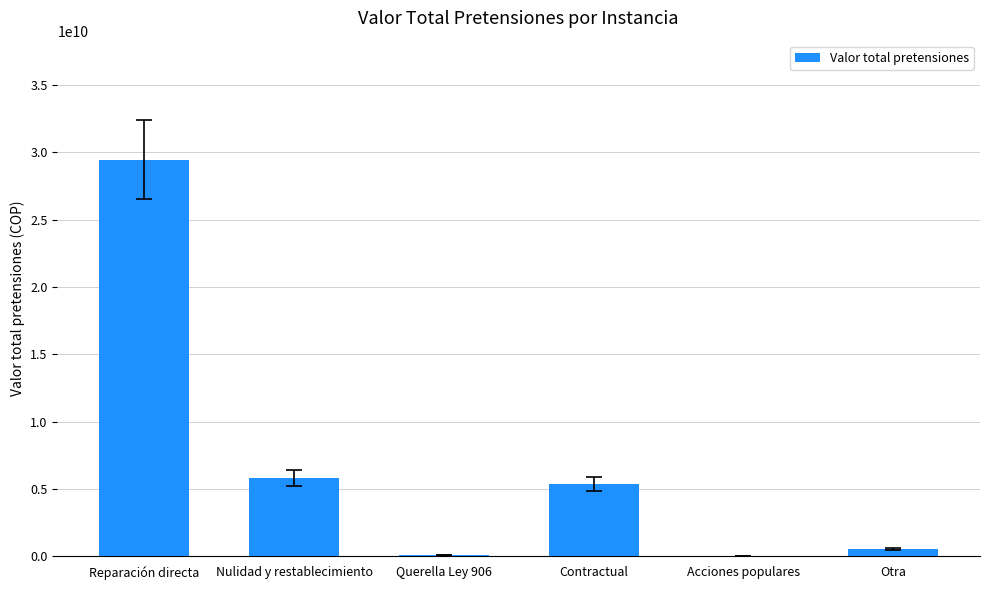

At which label is the value closest to 14720645410?

Nulidad y restablecimiento